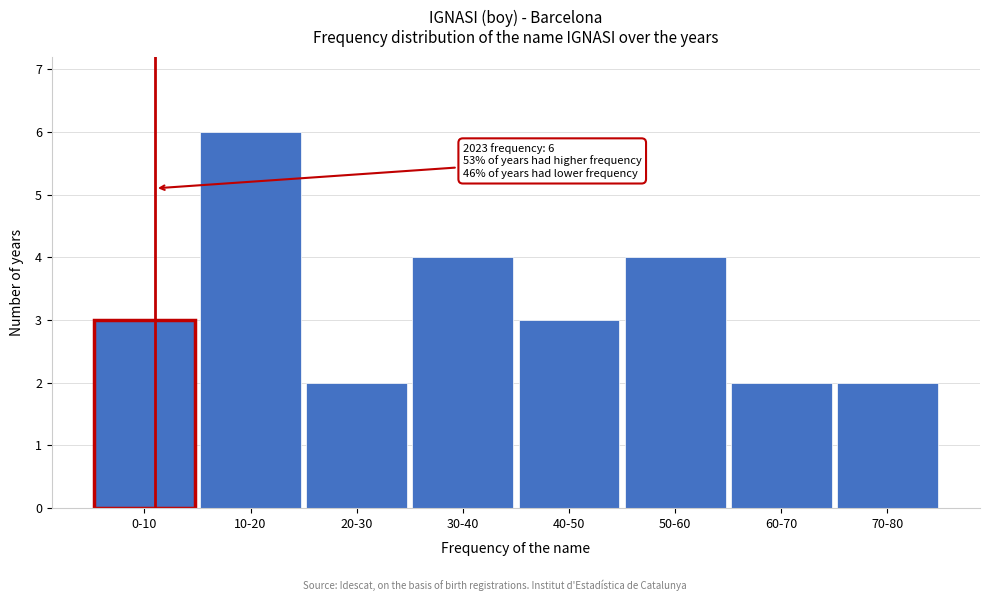

Reading right to left, extract all data points from this chart.

2	2	4	3	4	2	6	3